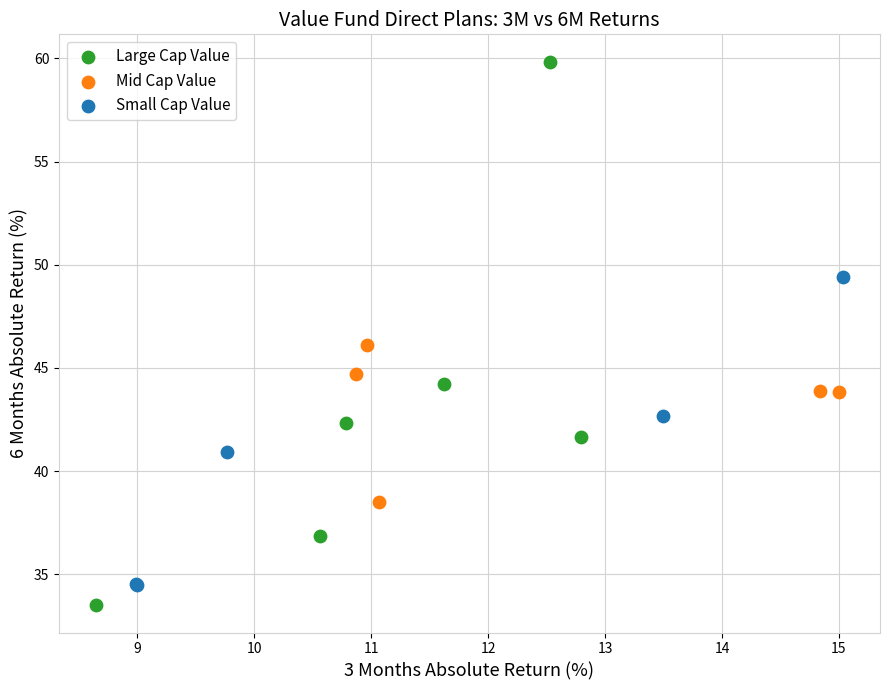

Which series contains the lowest Y value?

Large Cap Value